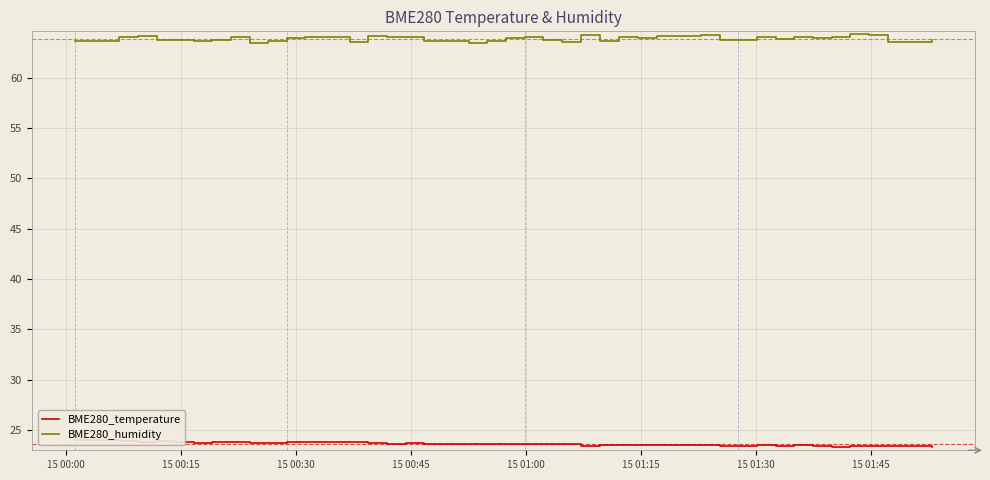

What is the highest value of the BME280_humidity series?

64.3